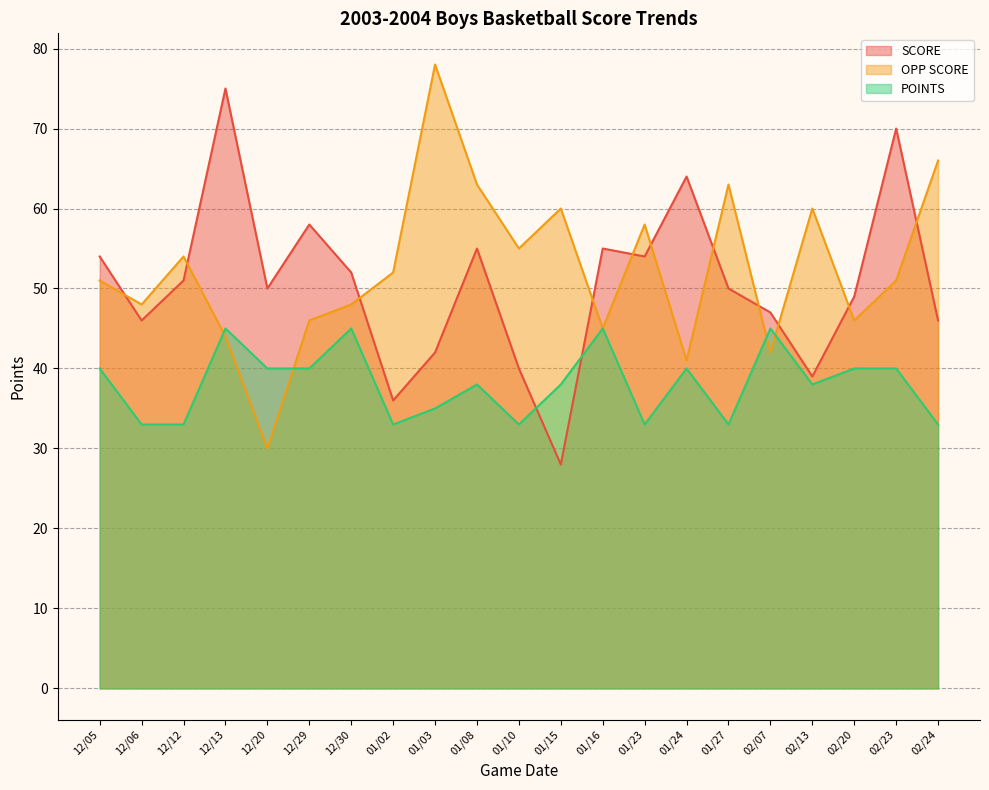

Where do SCORE and POINTS first cross each other?

01/10 and 01/15